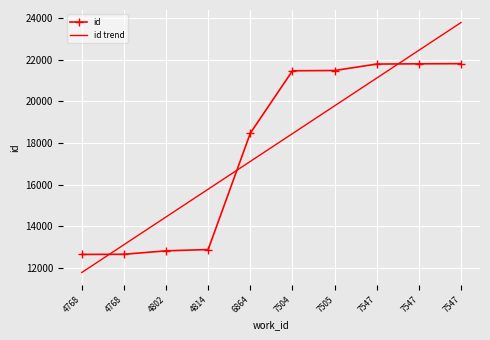

Which has a higher value, 7505 or 4768?

7505